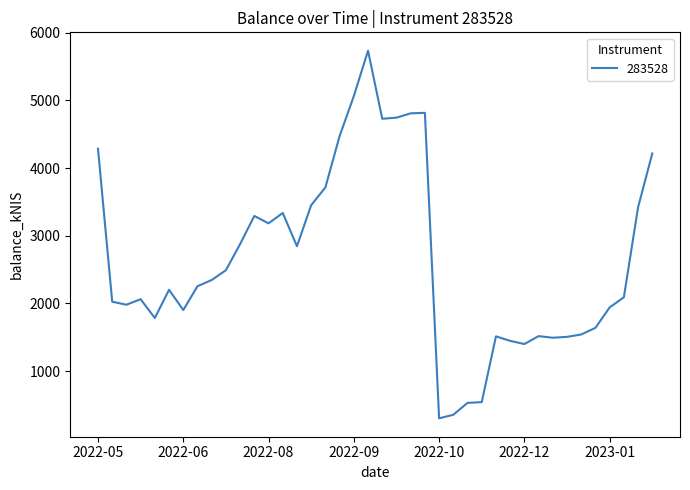

What is the minimum value shown in the chart?

301.6